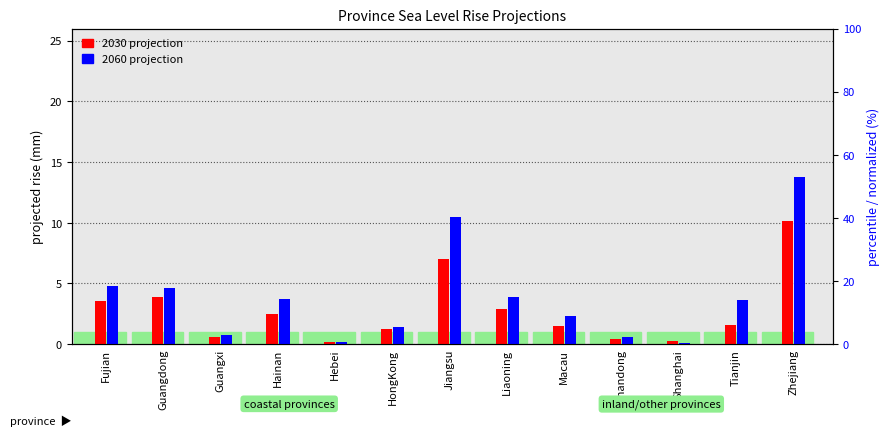

Which series has the largest total across all categories?

2060 projection